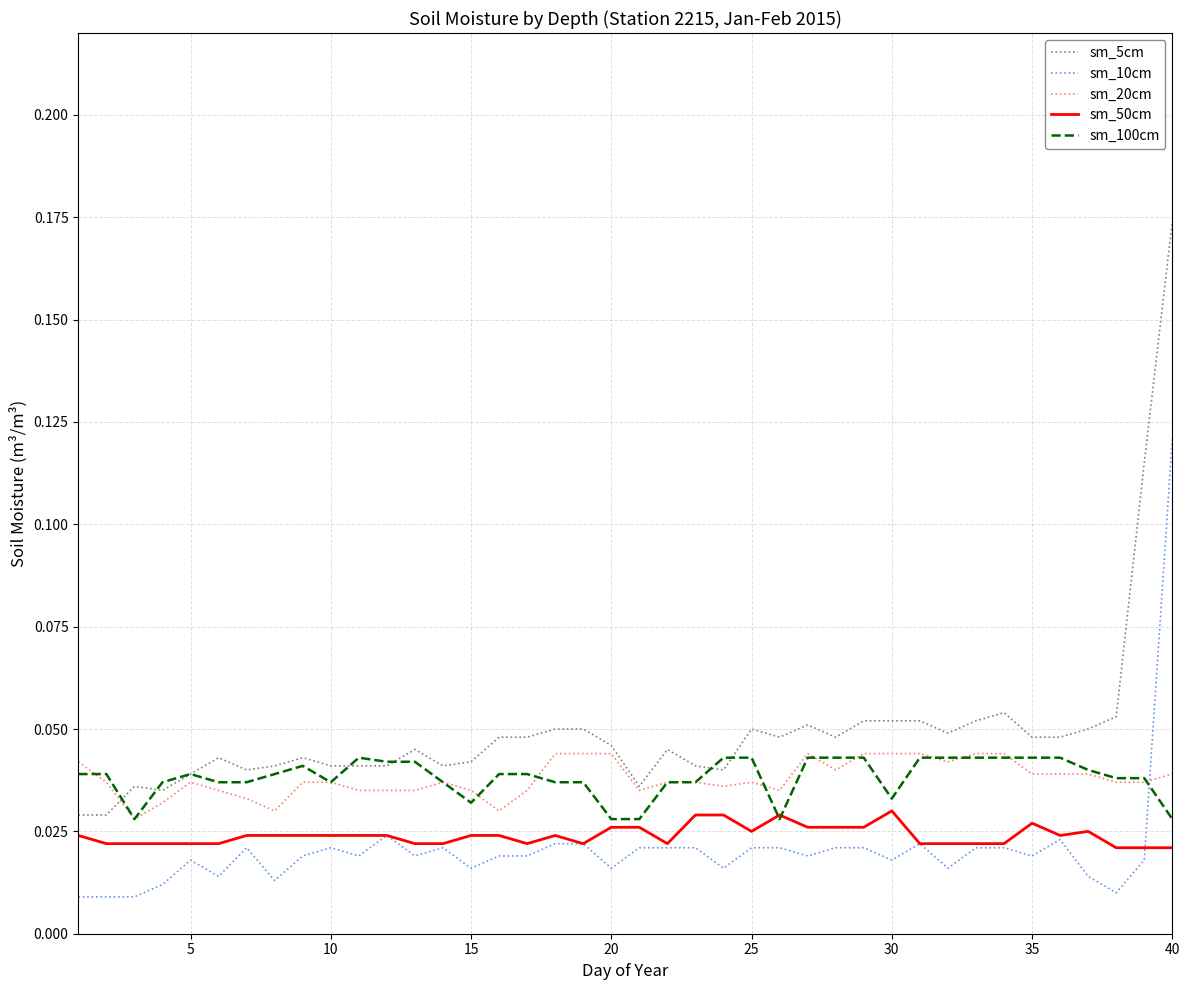

Which series has the largest total across all categories?

sm_5cm